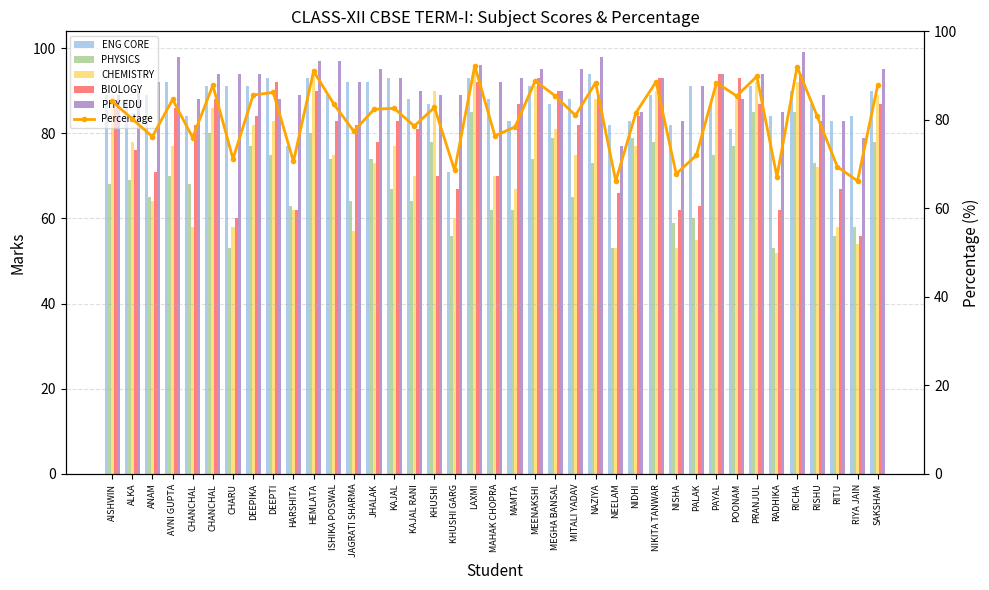

What is the difference between the PHYSICS values at MEENAKSHI and RISHU?

1